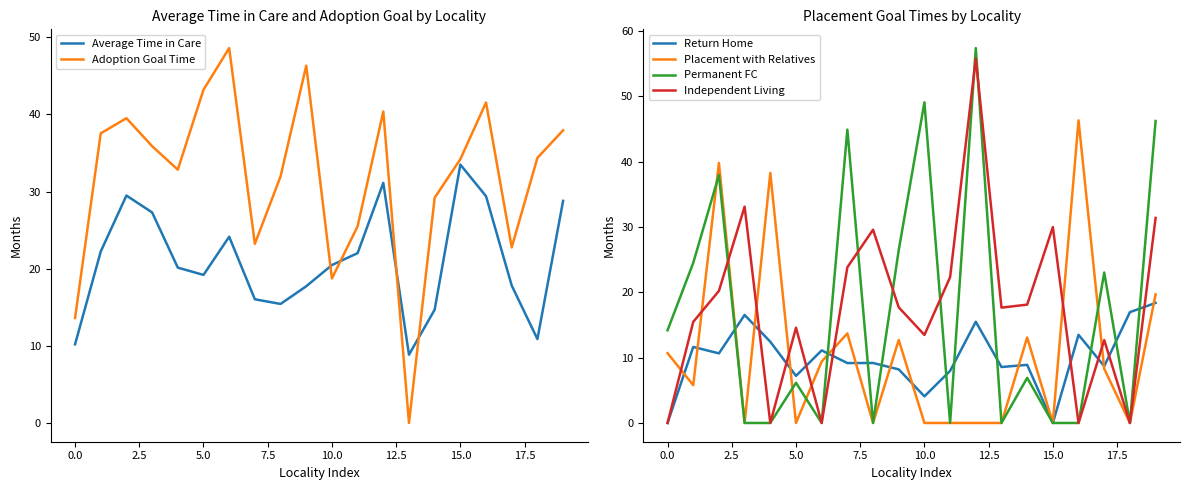

Is this an area chart (filled region under the line)?

No